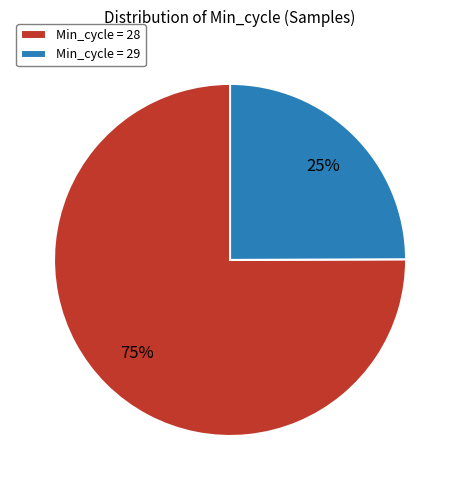

Do Min_cycle = 28 and Min_cycle = 29 together represent more than half of the pie?

Yes